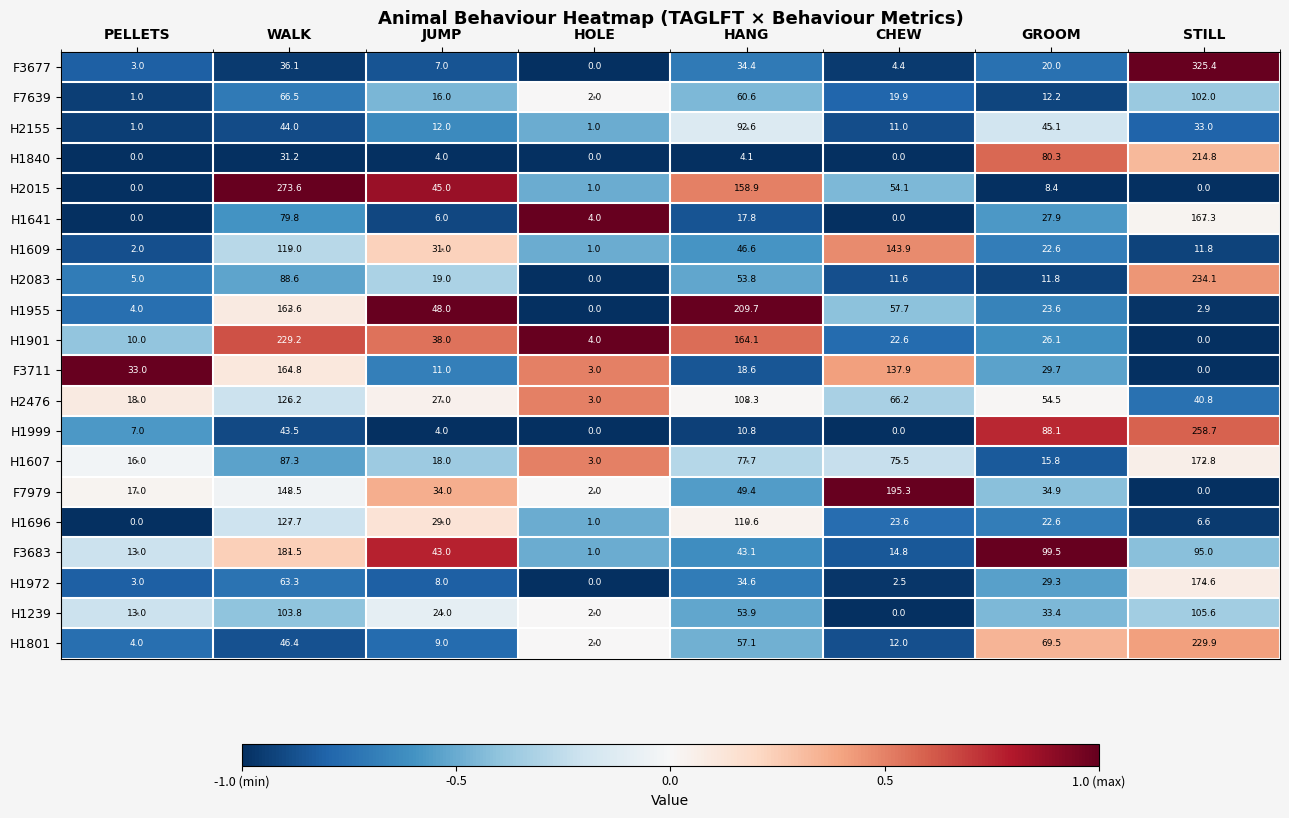

What is the average value of the H1607 series?

58.3